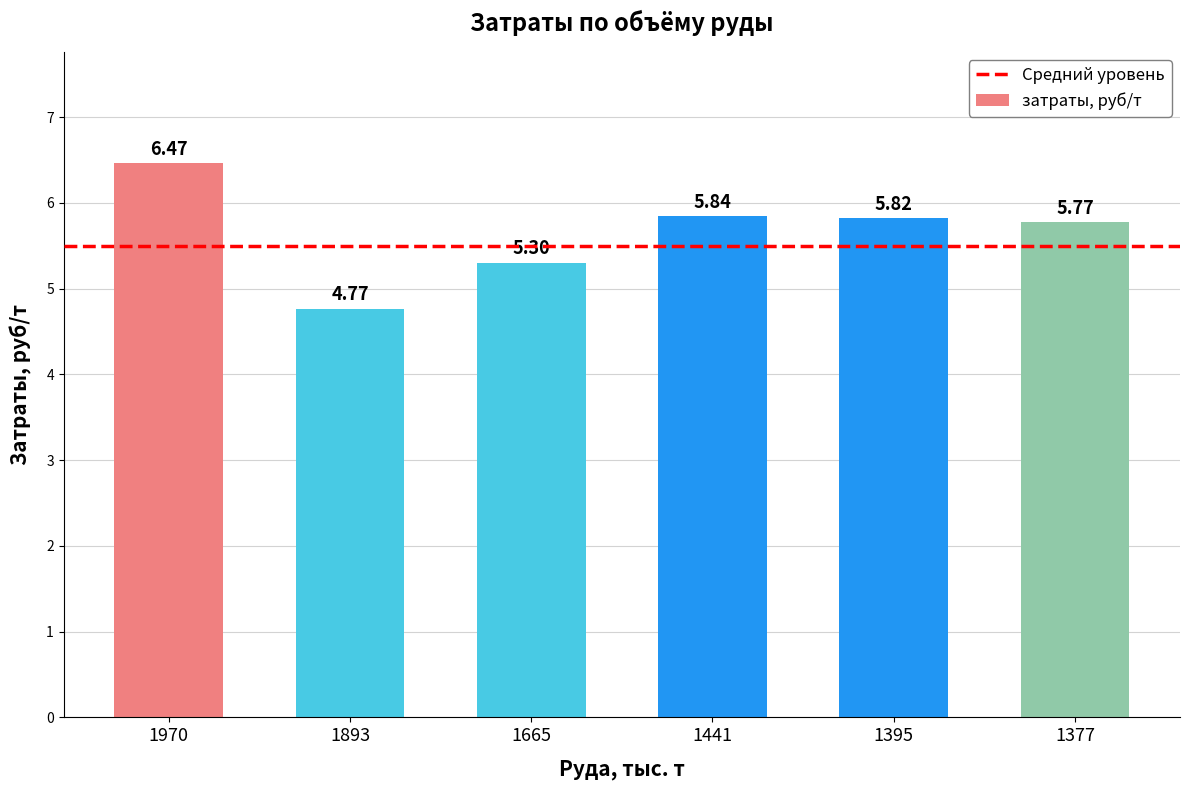

Approximately how many times larger is the value at 1970 compared to 1441?

1.1